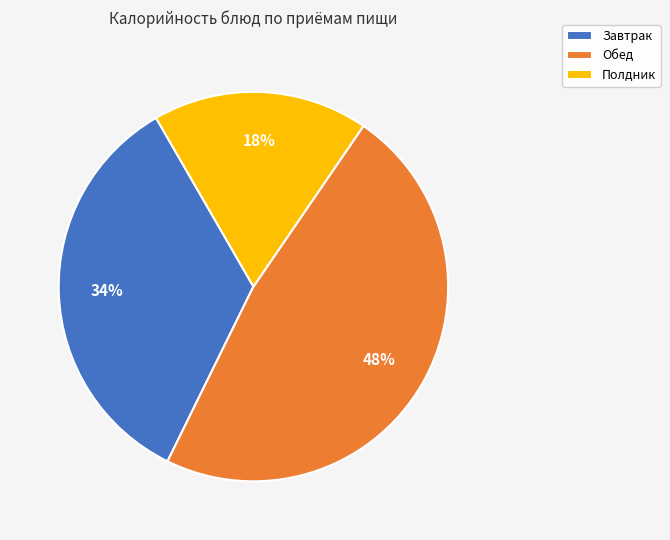

Which has a higher value, Полдник or Завтрак?

Завтрак